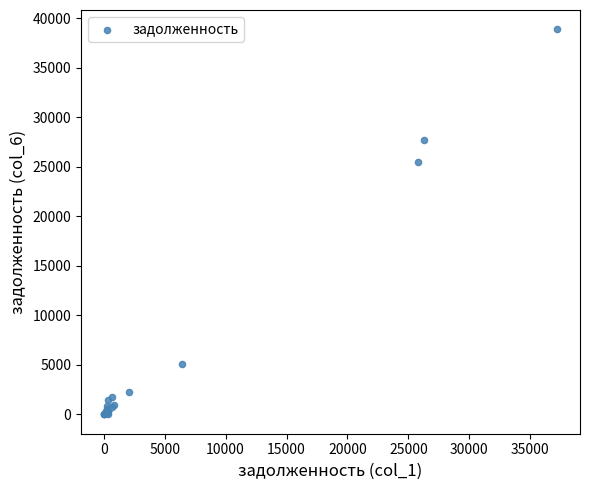

What Y value in the scatter plot is closest to 19433?

25478.2